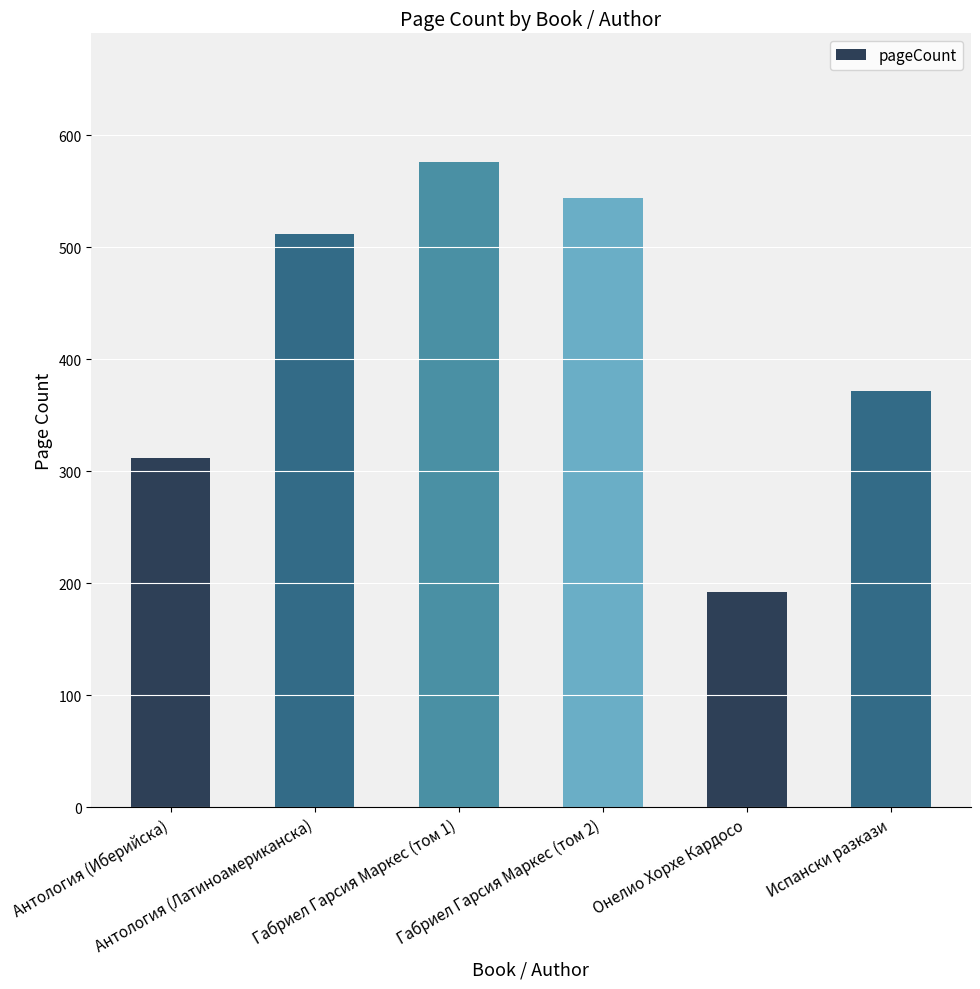

How many distinct data groups are displayed?

1